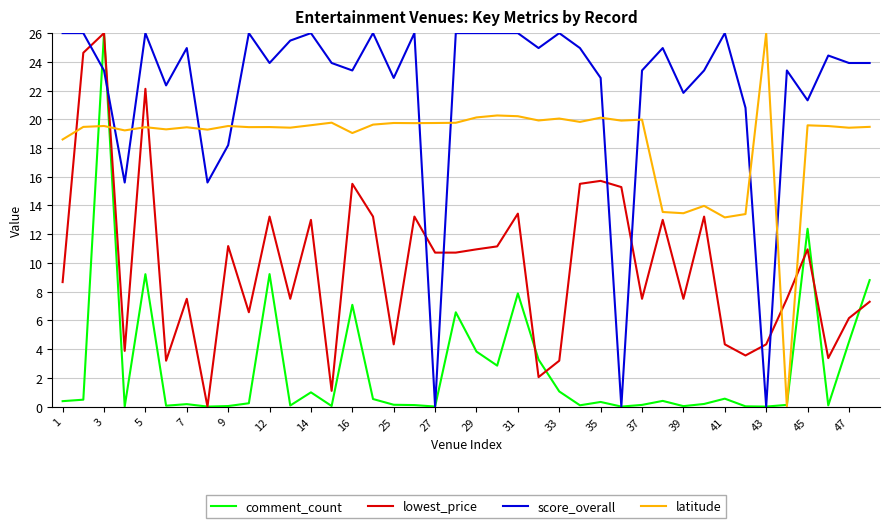

Rank the series by their average value, from highest to lowest.

score_overall, latitude, lowest_price, comment_count